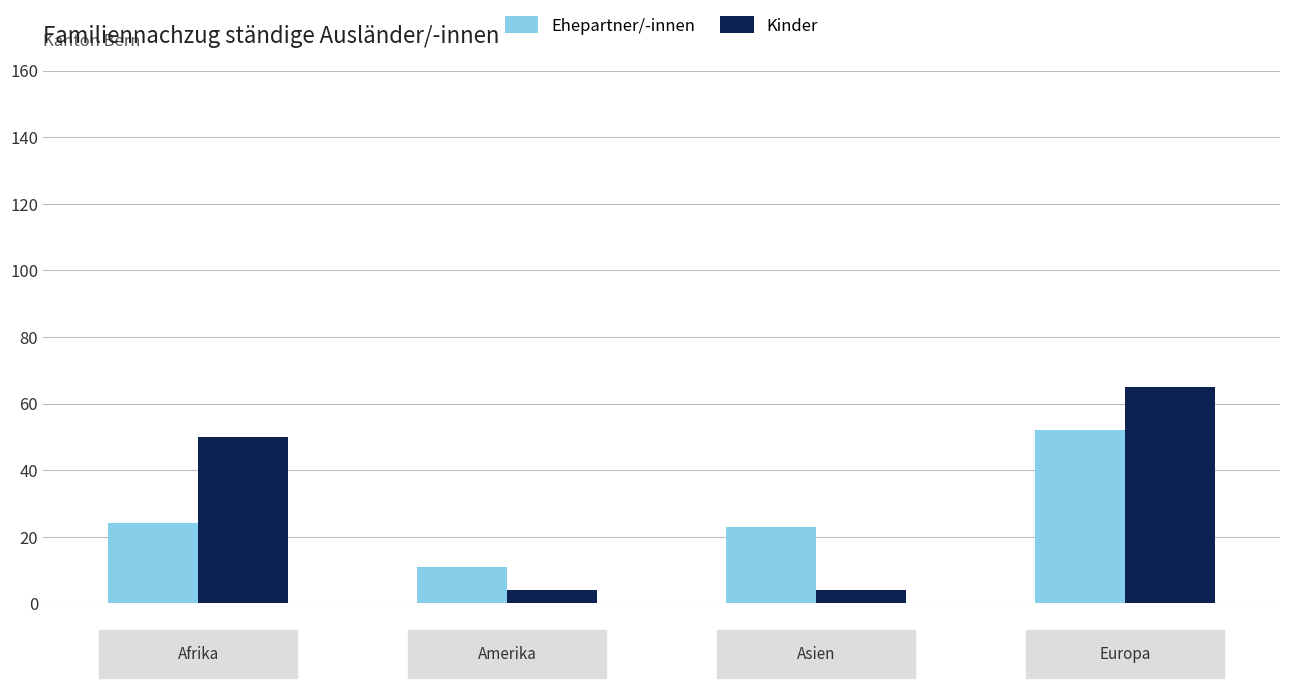

Which series has the widest spread of values?

Kinder